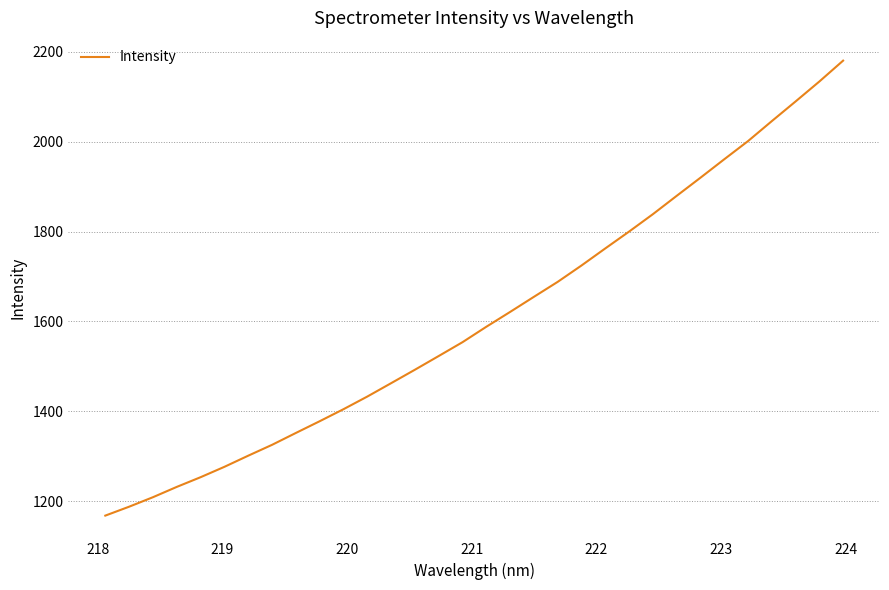

What is the smallest value displayed?

1168.2